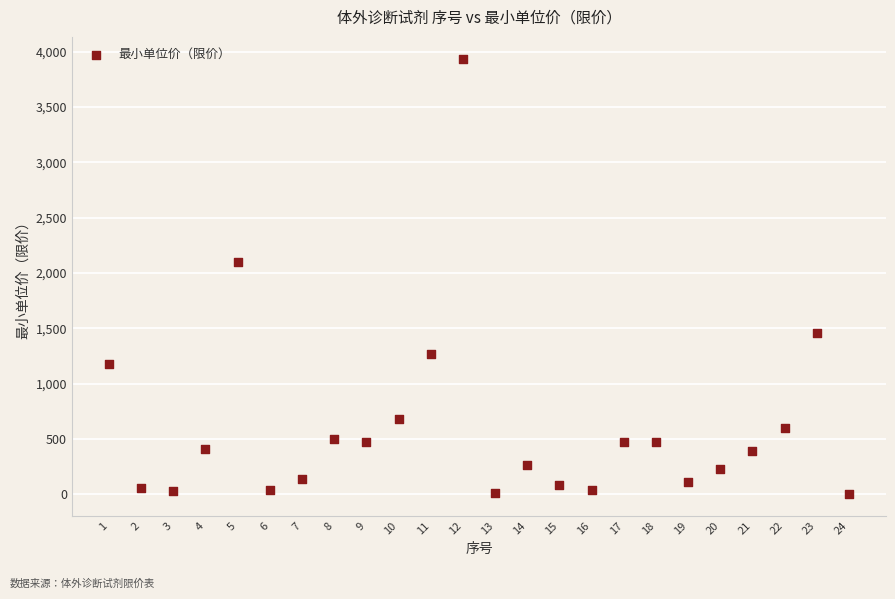

What is the range of X values (max minus min)?

23.0